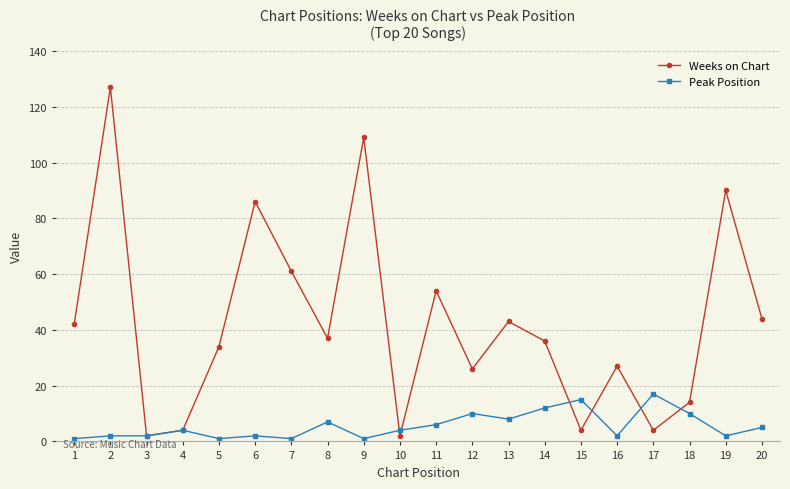

At which category does Weeks on Chart reach its first local peak?

2